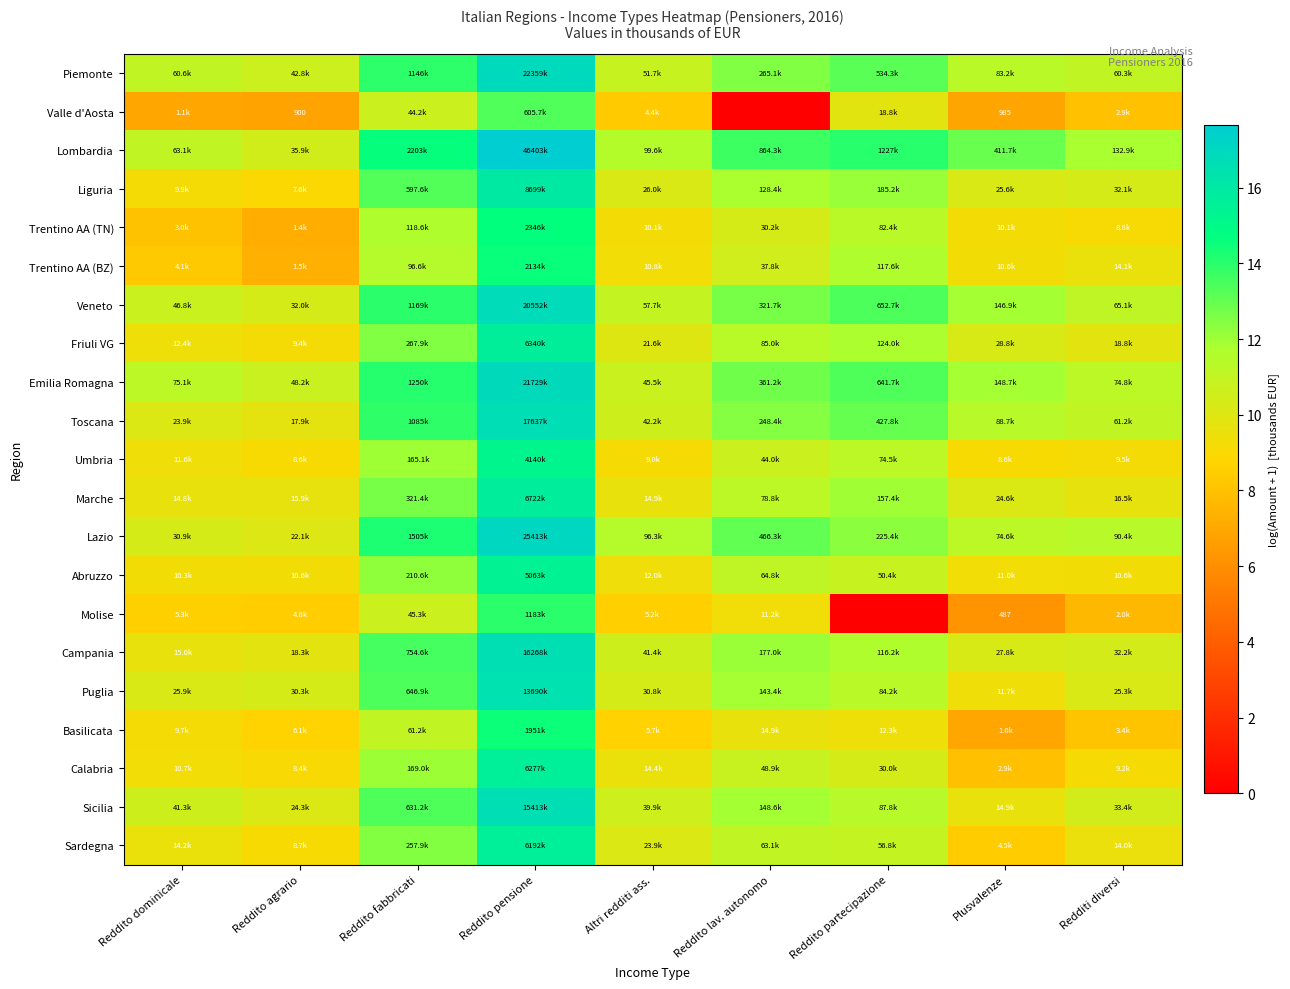

Rank the categories by Basilicata value from lowest to highest.

Plusvalenze, Redditi diversi, Altri redditi ass., Reddito agrario, Reddito dominicale, Reddito partecipazione, Reddito lav. autonomo, Reddito fabbricati, Reddito pensione